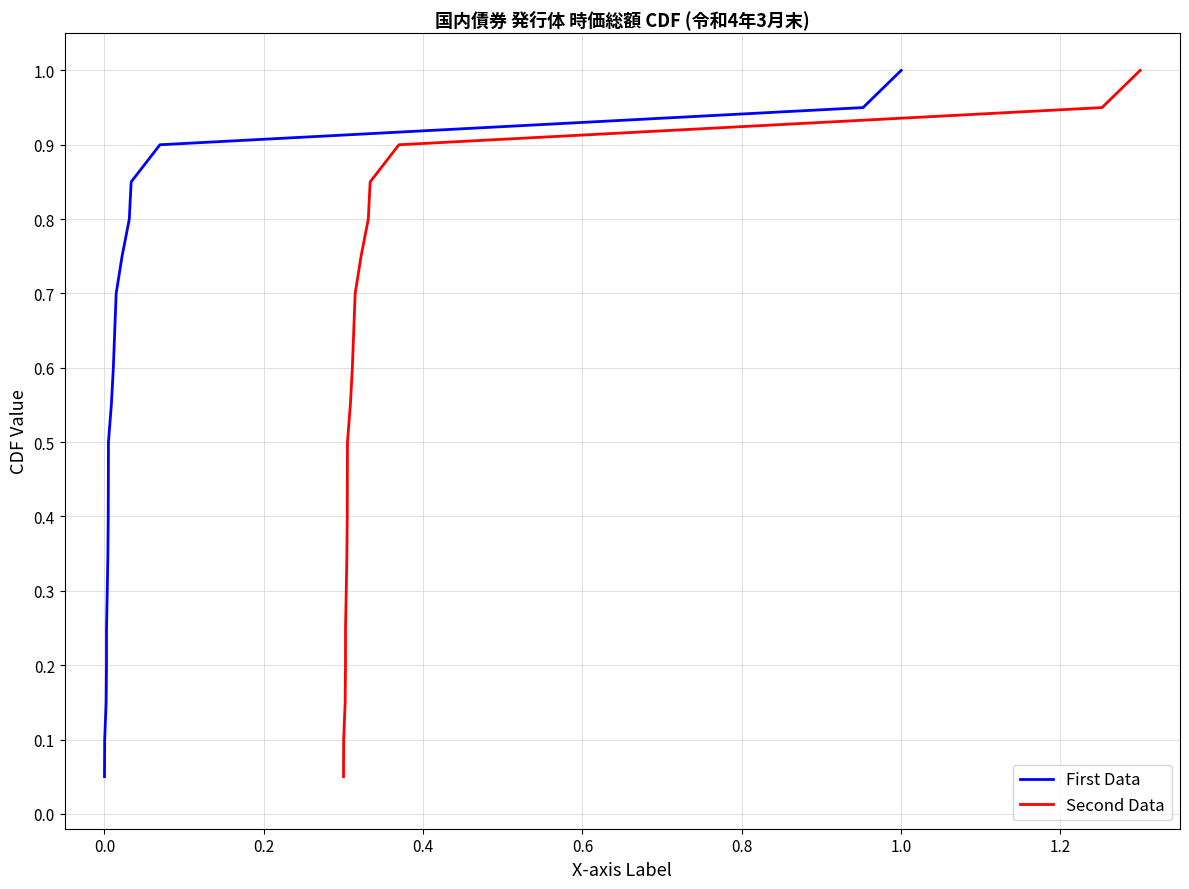

Which category has the lowest value in the First Data series?

0.0